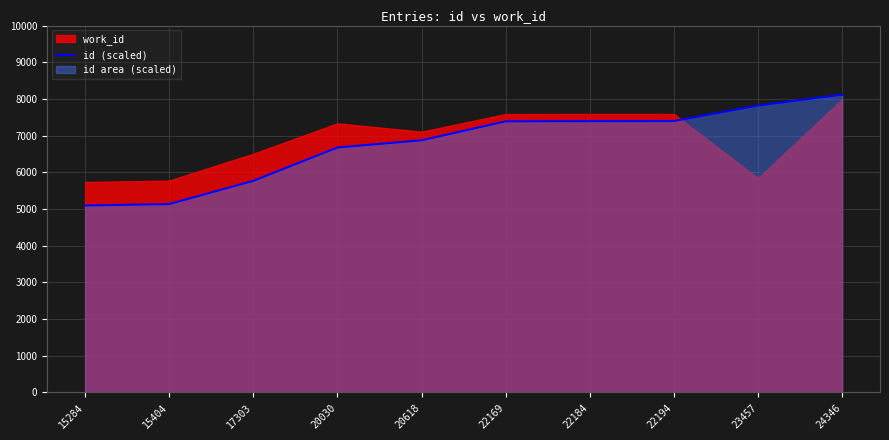

Is it true that the value at 15404 is 8344.8?

False